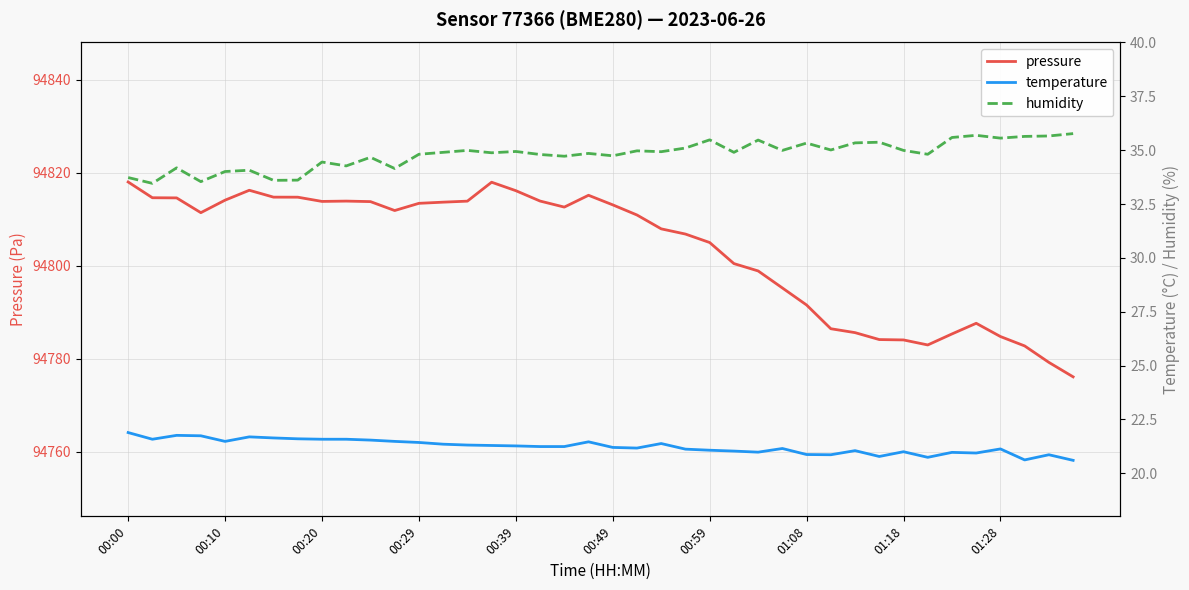

True or false: pressure and humidity intersect in this chart.

False